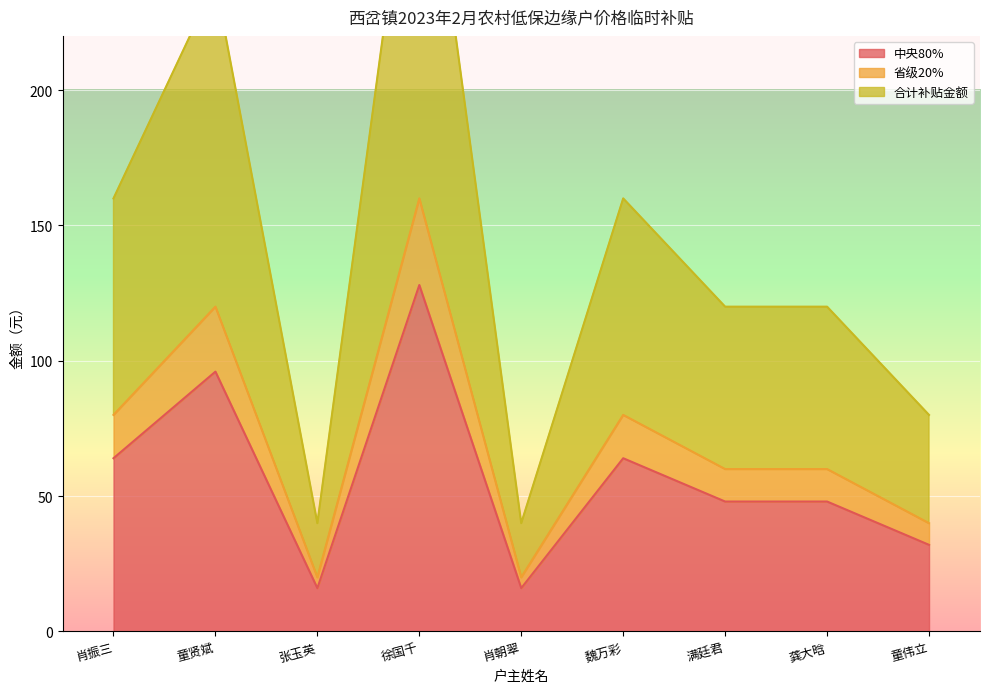

Reading left to right, list all the values displayed in this chart.

中央80%: 肖振三=64	童贤斌=96	张玉英=16	徐国千=128	肖朝翠=16	魏万彩=64	满廷君=48	龚大晗=48	童伟立=32
省级20%: 肖振三=80	童贤斌=120	张玉英=20	徐国千=160	肖朝翠=20	魏万彩=80	满廷君=60	龚大晗=60	童伟立=40
合计补贴金额: 肖振三=160	童贤斌=240	张玉英=40	徐国千=320	肖朝翠=40	魏万彩=160	满廷君=120	龚大晗=120	童伟立=80